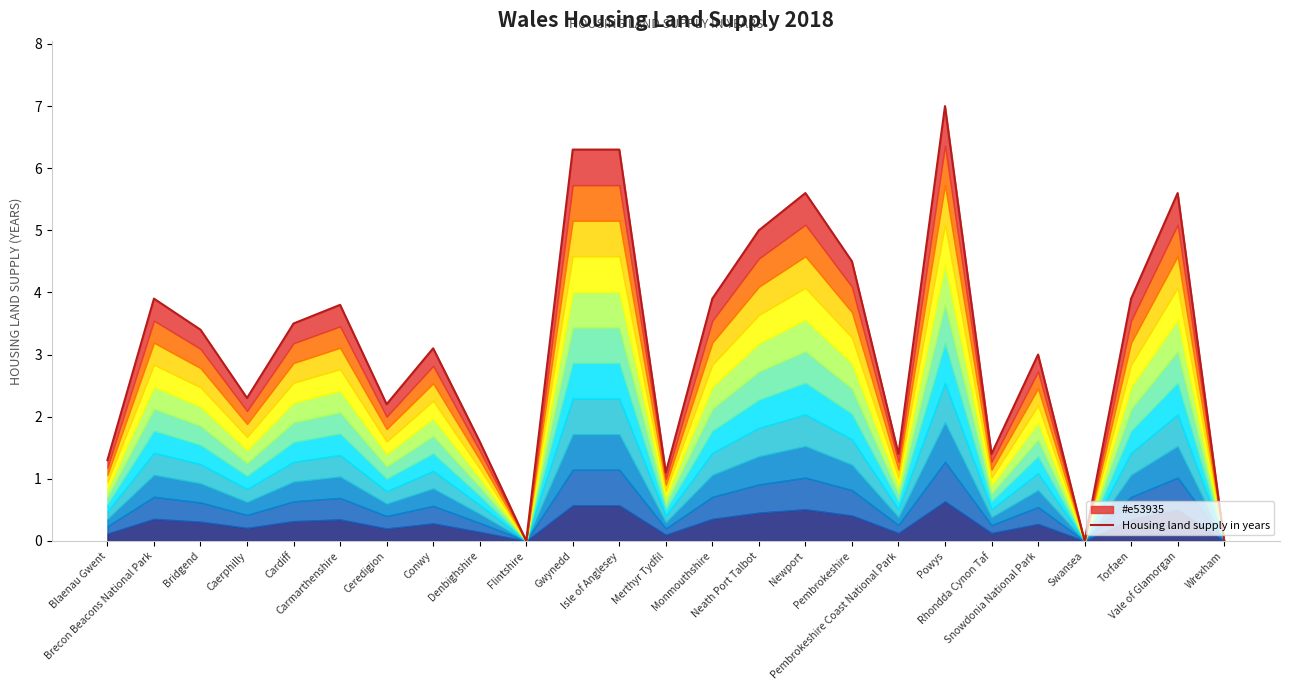

Count the number of categories in the chart.

25